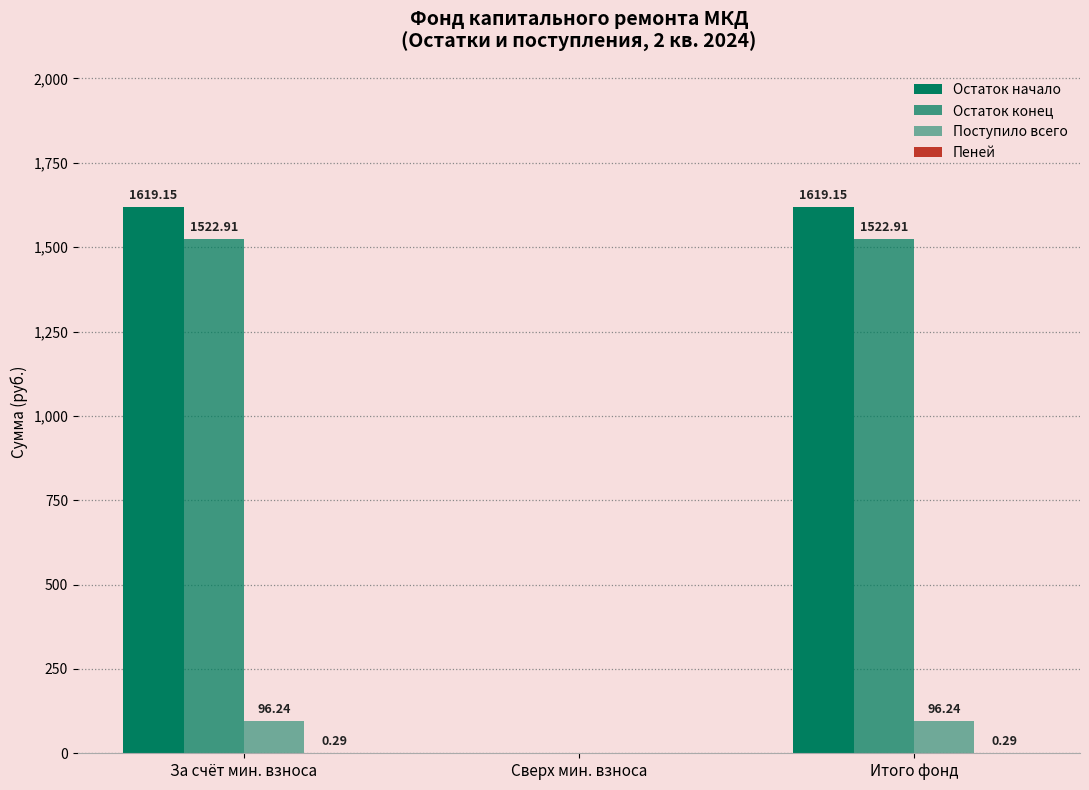

How many values in Остаток начало are above zero?

2